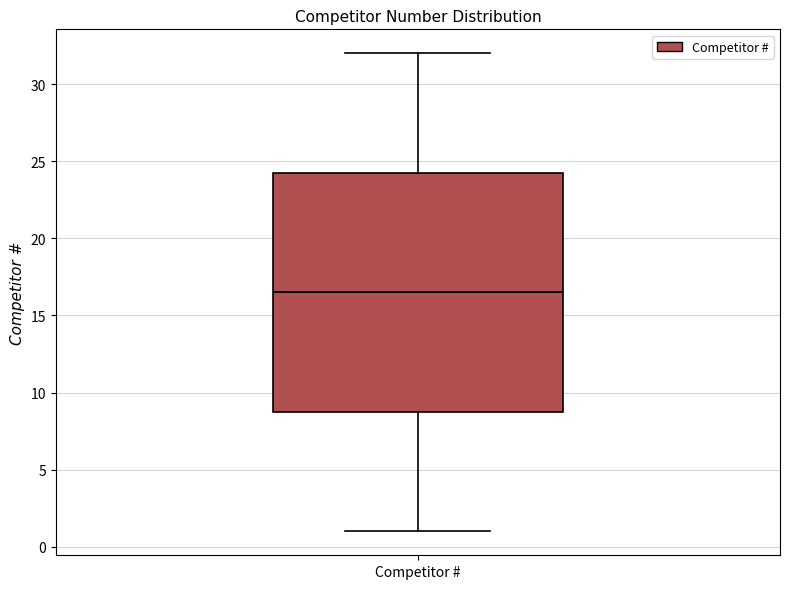

Transcribe this box plot: give where the median line is, the range the box spans, and where the two whiskers end, as read against the y-axis. The values are not printed on the chart, so give them approximately, as read against the axis.

median 16.5, box 9.0 to 24.5, whiskers 1.0 to 32.0